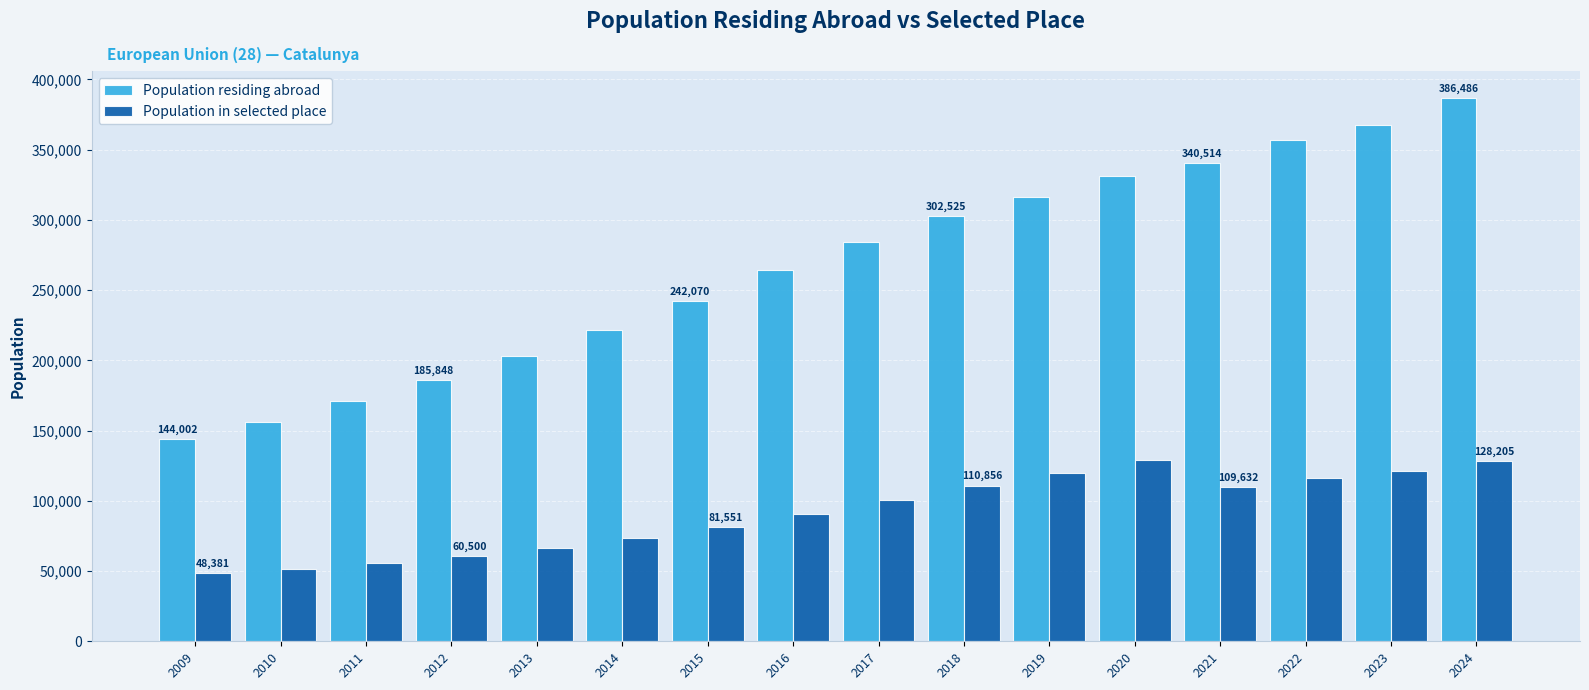

The Population in selected place series shows 119972 at 2019. True or false?

True